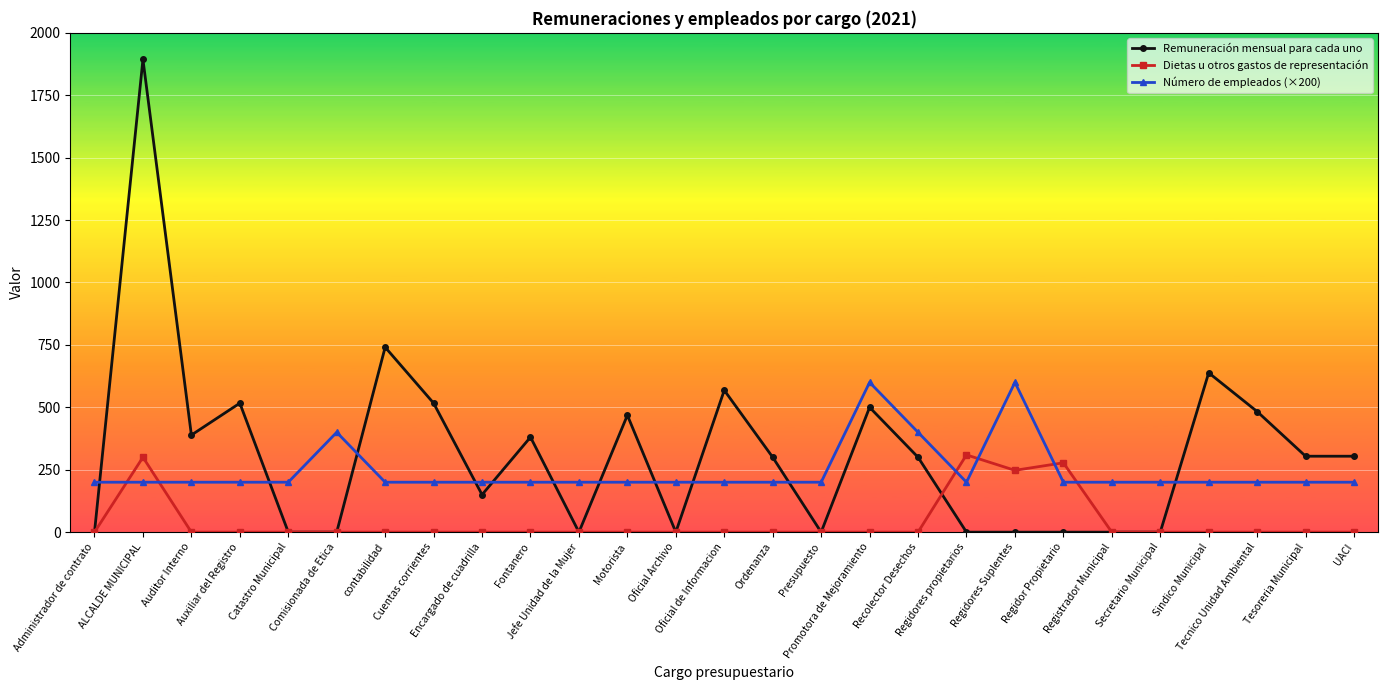

What is the approximate value of Número de empleados (×200) at Administrador de contrato?

200.0